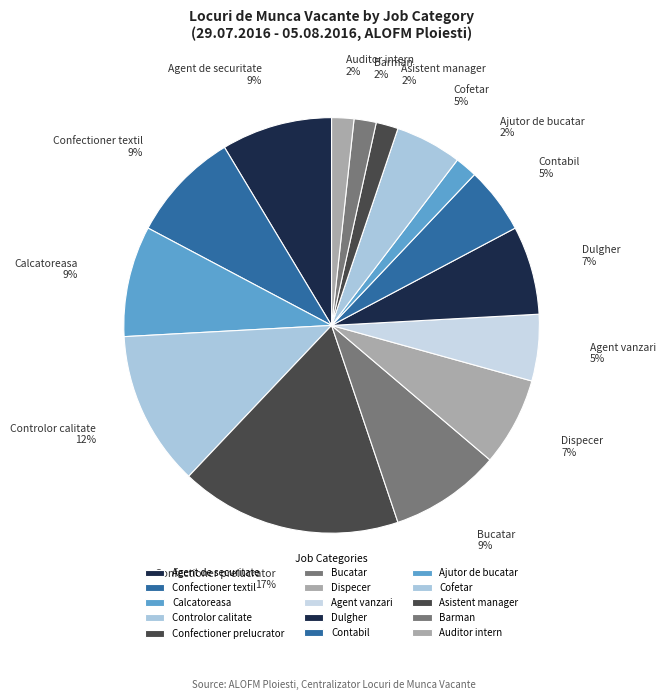

What percentage is the Bucatar slice, to the nearest percent?

9%